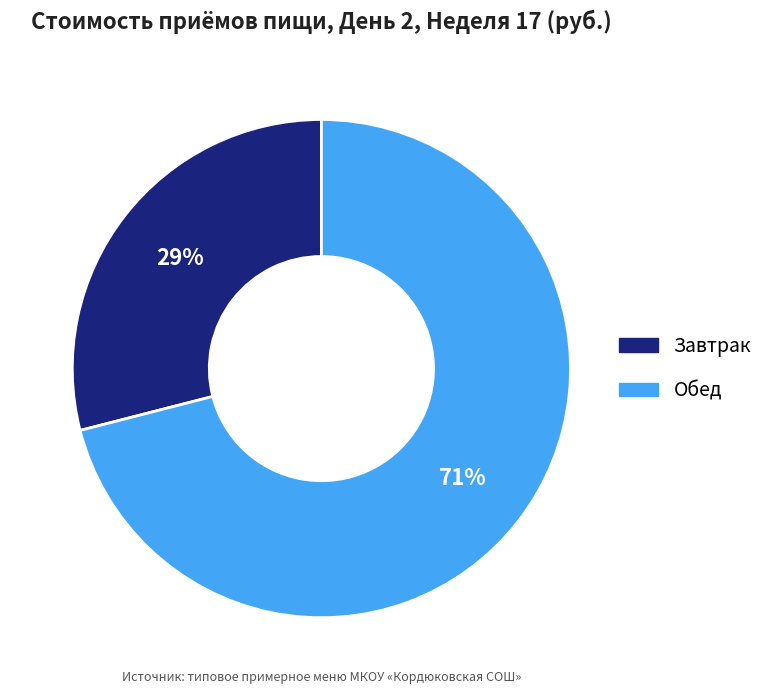

True or false: Завтрак accounts for 36% of the total.

False